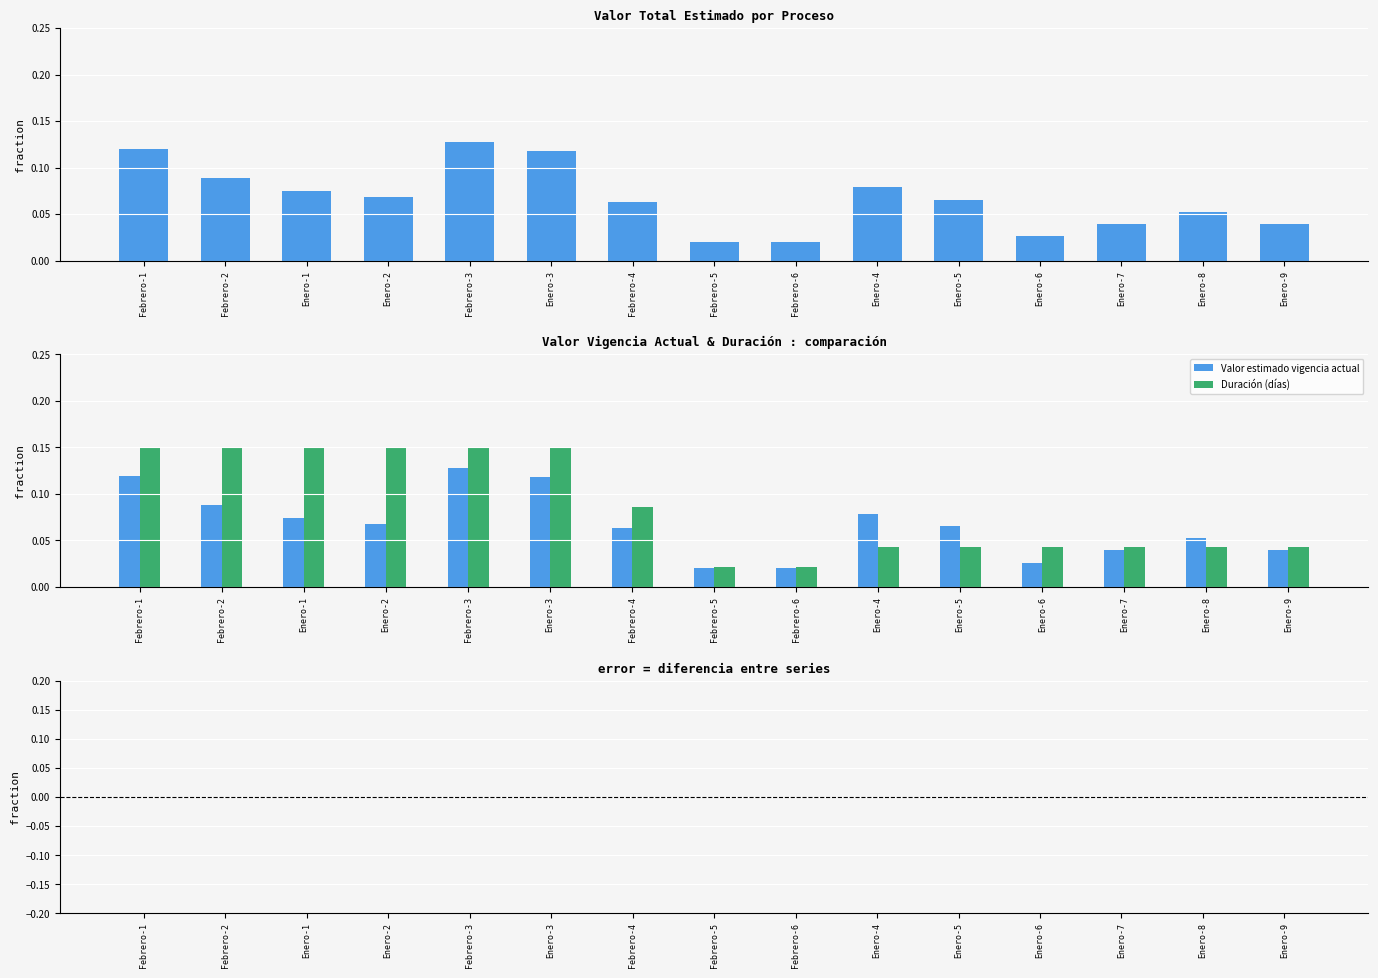

Which series has the largest total across all categories?

Duración (días)